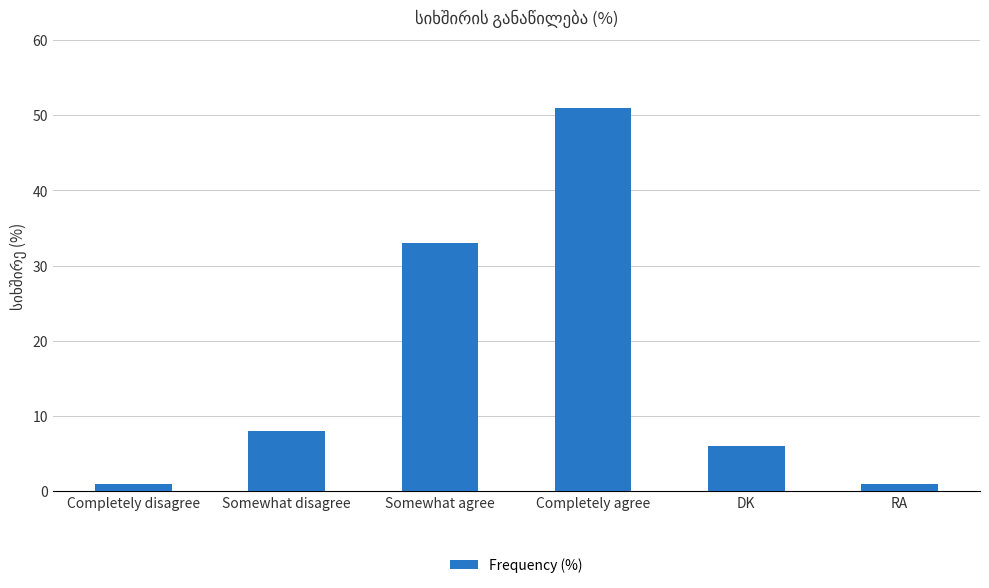

What is the maximum value shown in the chart?

51